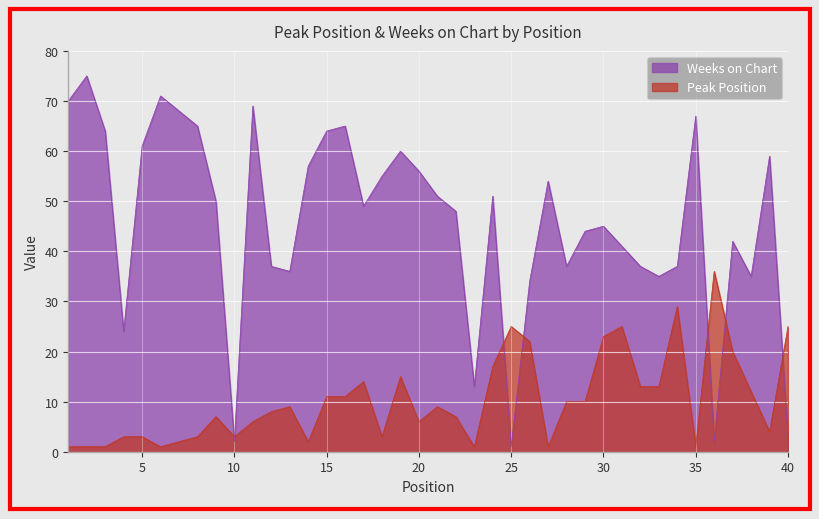

Count the number of categories in the chart.

40